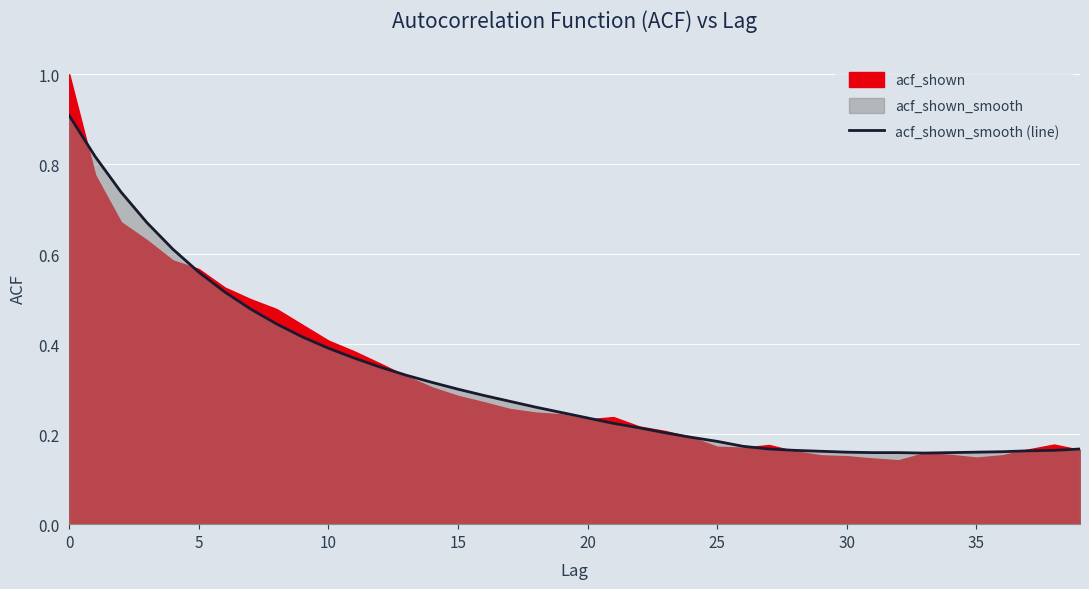

True or false: acf_shown_smooth (line) has a value of 0.6 at 10.

False